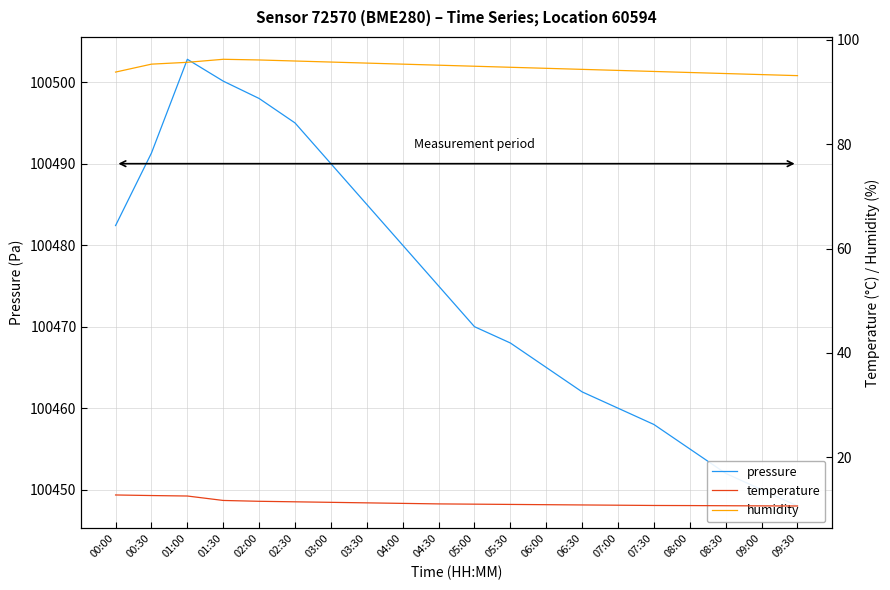

At which category is the sum across all series the highest?

01:00